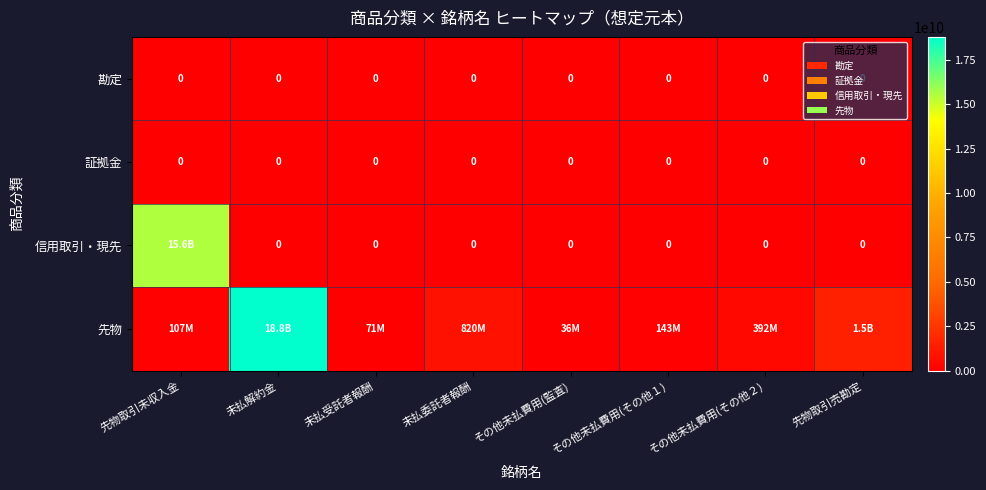

How many series are shown in this chart?

4